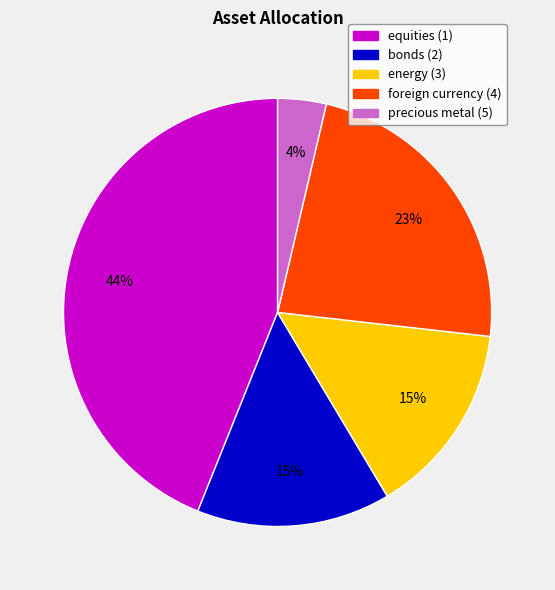

To the nearest percent, what percentage of the pie is energy (3)?

15%